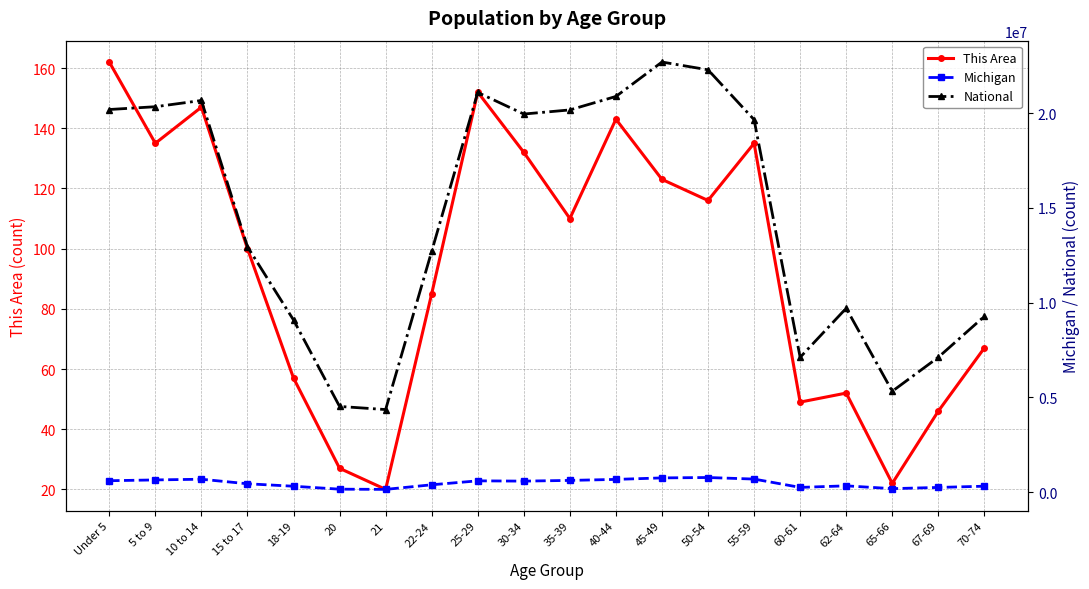

At which category does Michigan reach its first local peak?

10 to 14